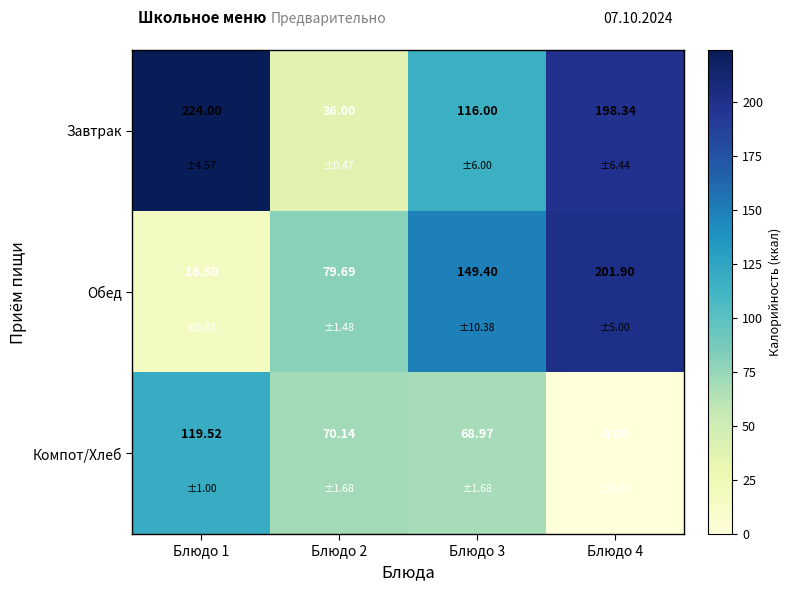

Rank the series at Блюдо 4 from highest to lowest value.

Обед, Завтрак, Компот/Хлеб